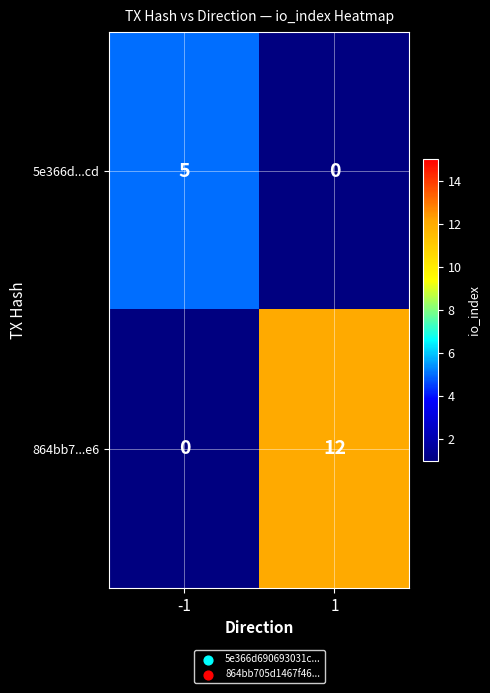

At how many categories does at least one series exceed 8?

1